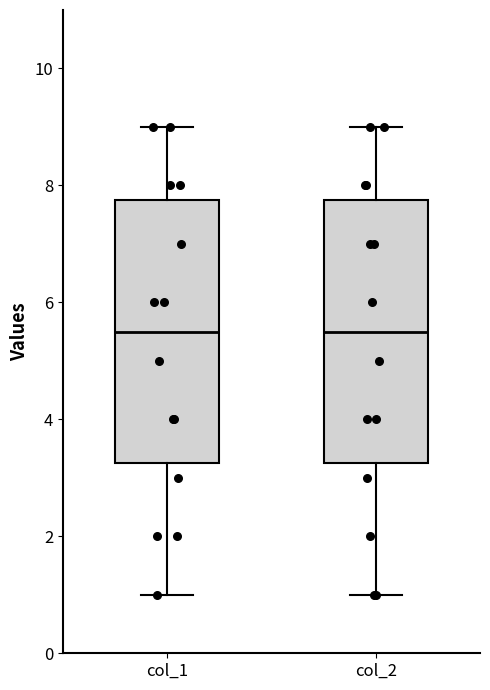

Reading left to right, transcribe this box plot: for each box, give where its median line is, the range the box spans, and where its two whiskers end, as read against the y-axis. The values are not printed on the chart, so give them approximately, as read against the axis.

col_1: median 5.6, box 3.2 to 7.8, whiskers 1.0 to 9.0
col_2: median 5.6, box 3.2 to 7.8, whiskers 1.0 to 9.0